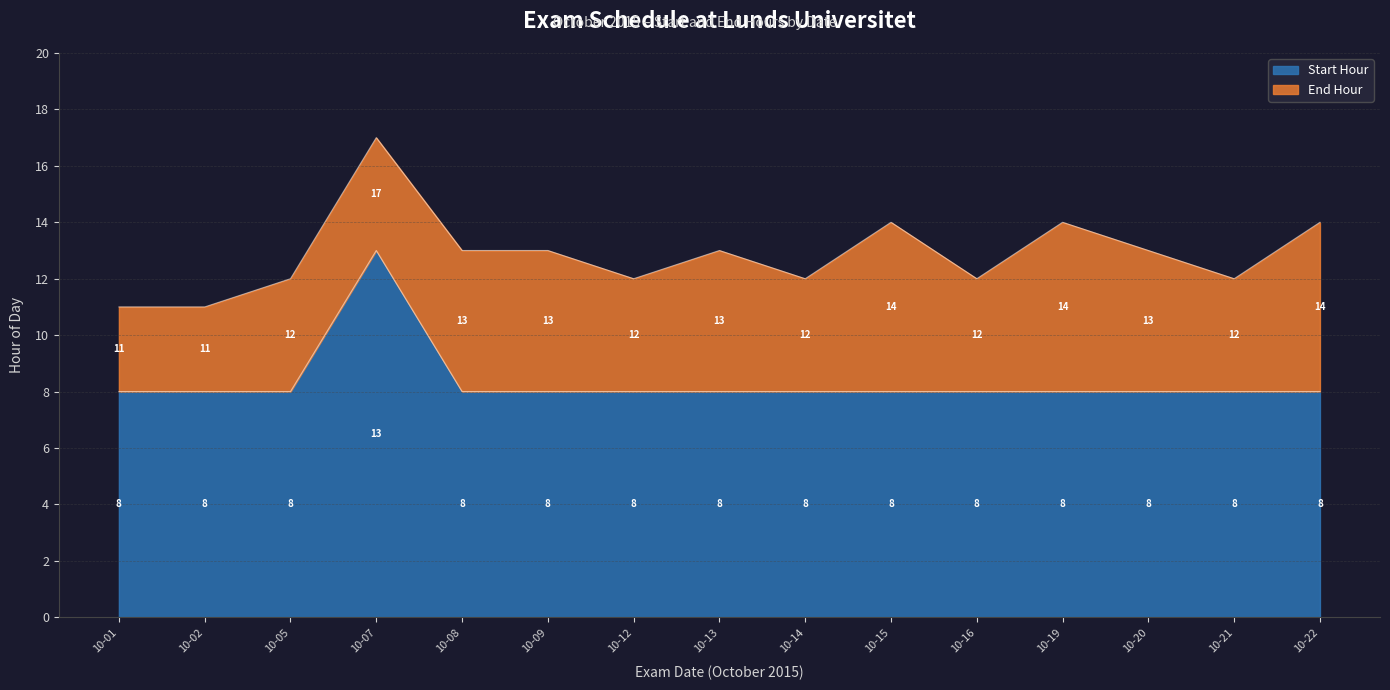

What is the difference between the maximum and minimum values in the Start Hour series?

5